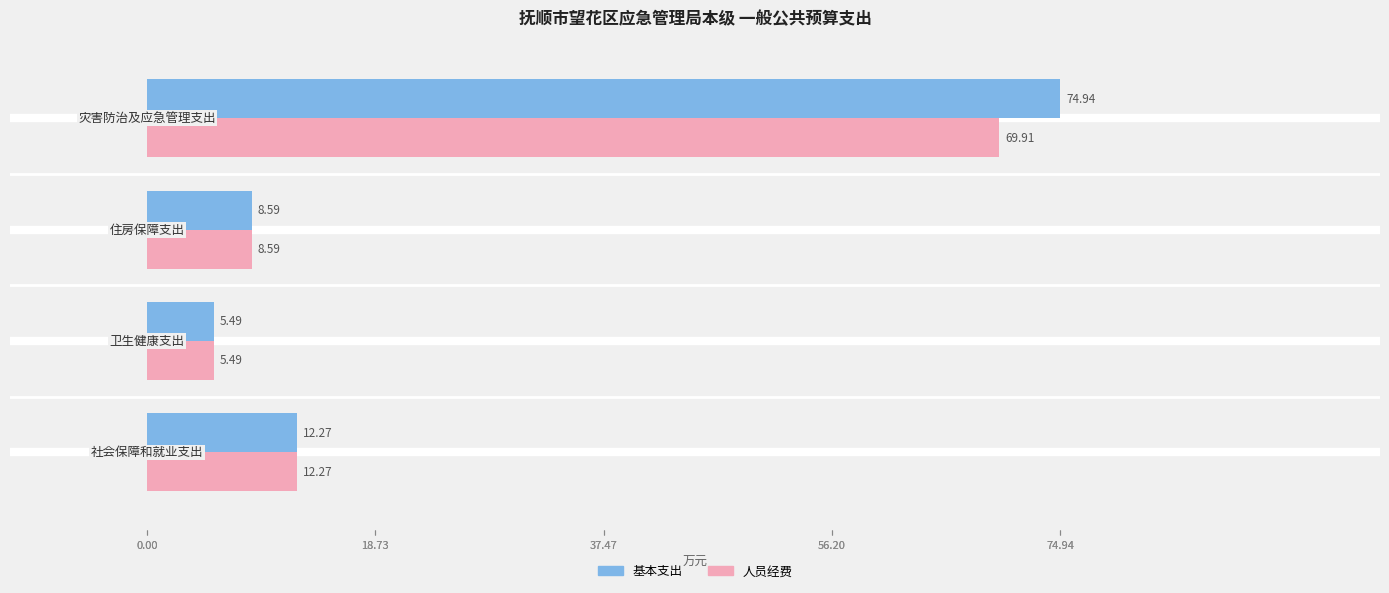

What is the lowest value of the 人员经费 series?

5.5